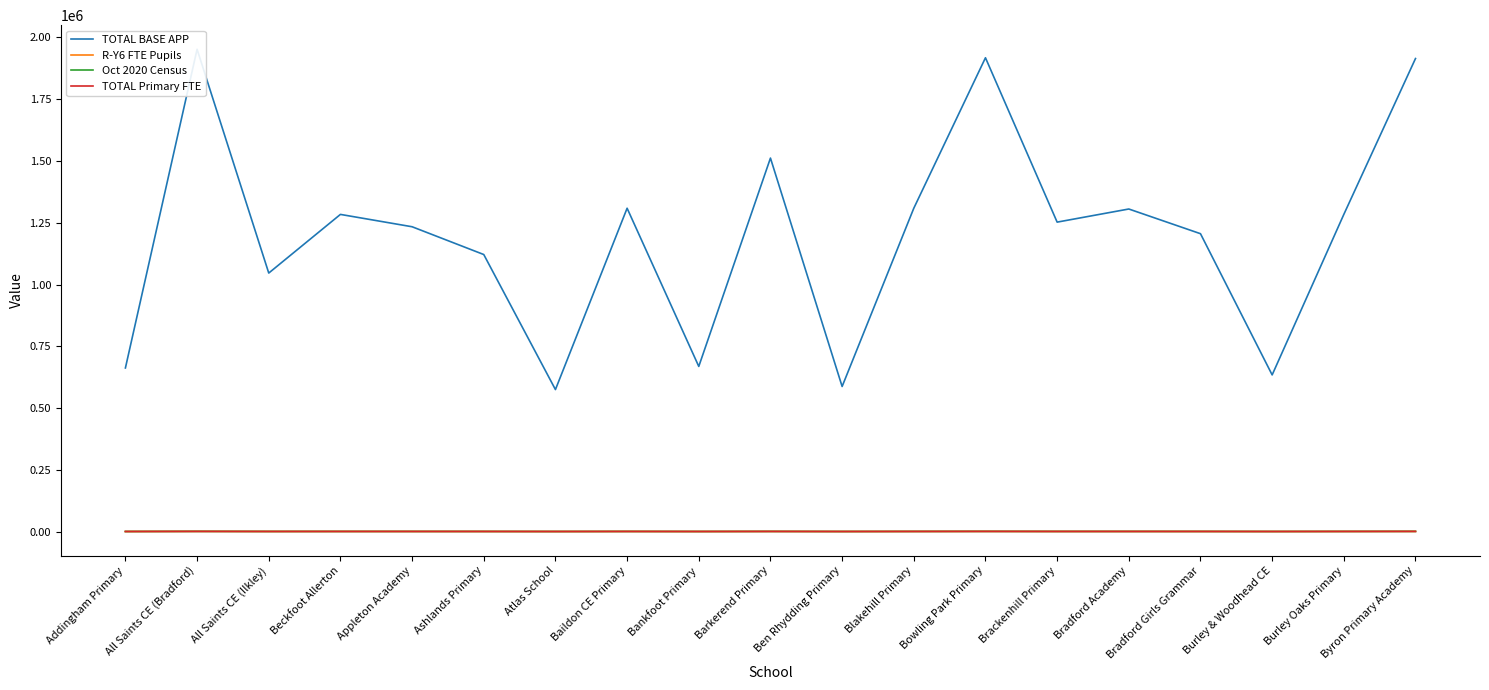

True or false: TOTAL Primary FTE and Oct 2020 Census cross at least once.

False